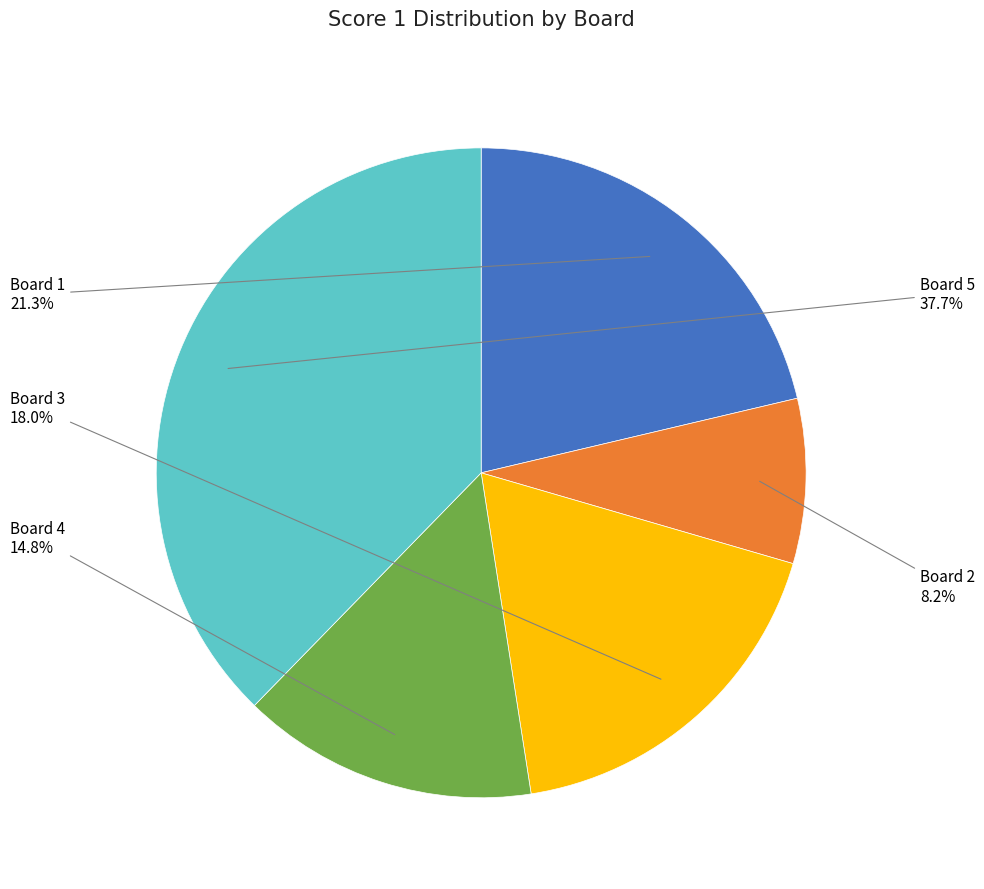

To the nearest percent, what is the average slice percentage?

20%